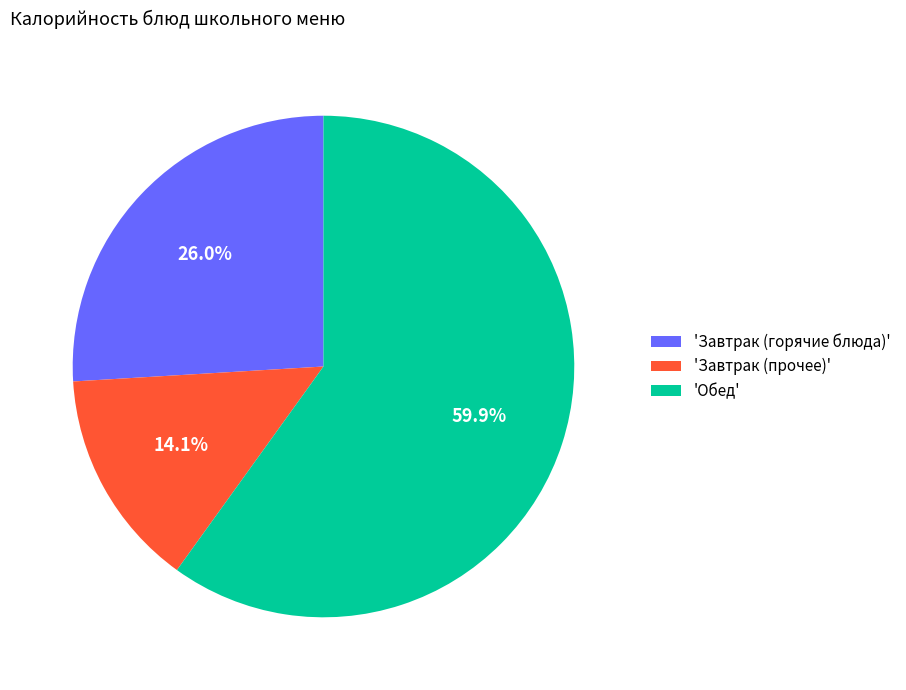

What is the largest slice in the pie chart?

'Обед'